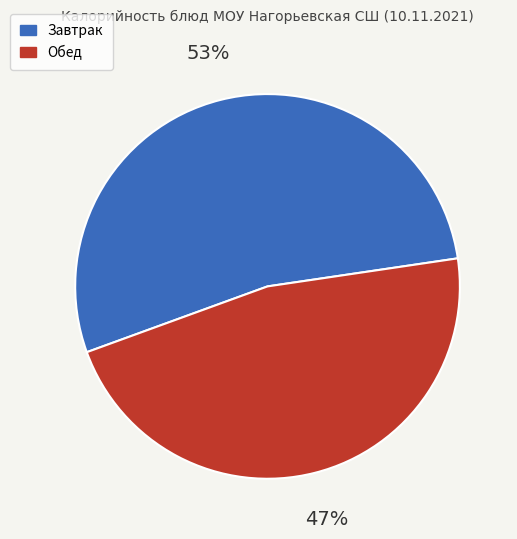

How many segments does this pie chart have?

2